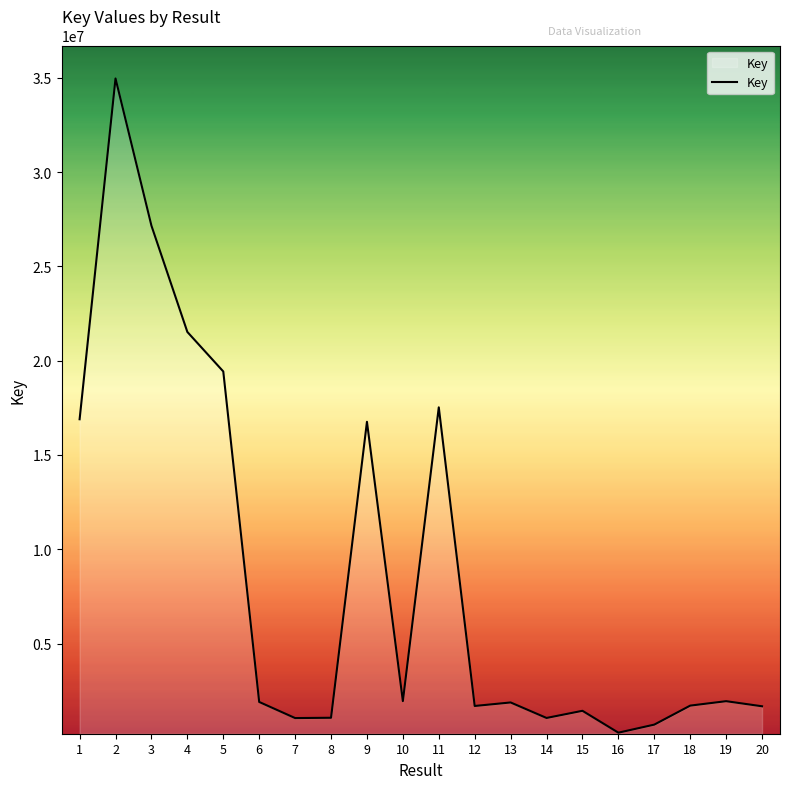

What is the ratio of the value at 13 to the value at 7?

1.8